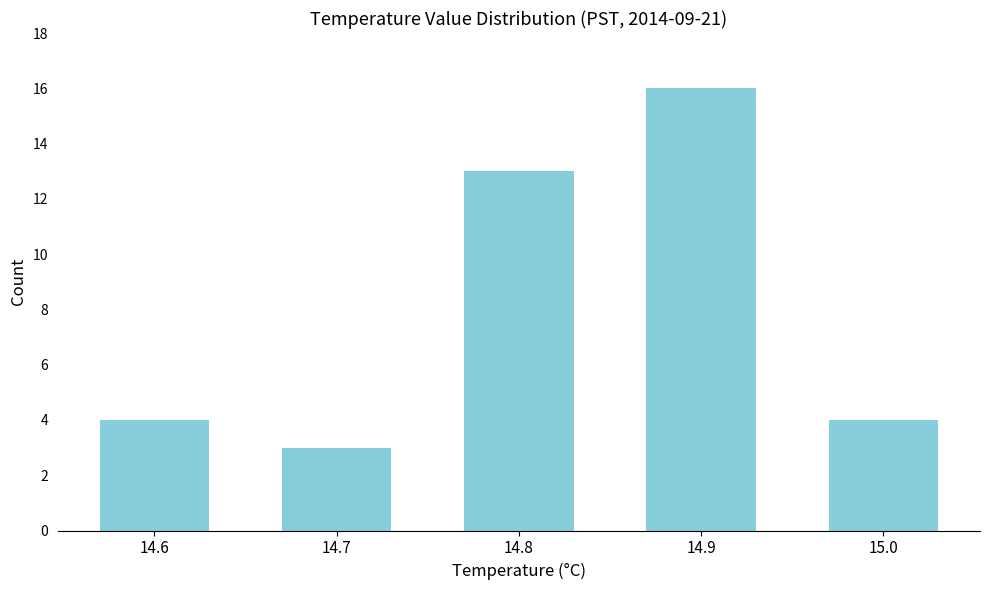

Reading left to right, transcribe all the data shown in this chart.

4	3	13	16	4